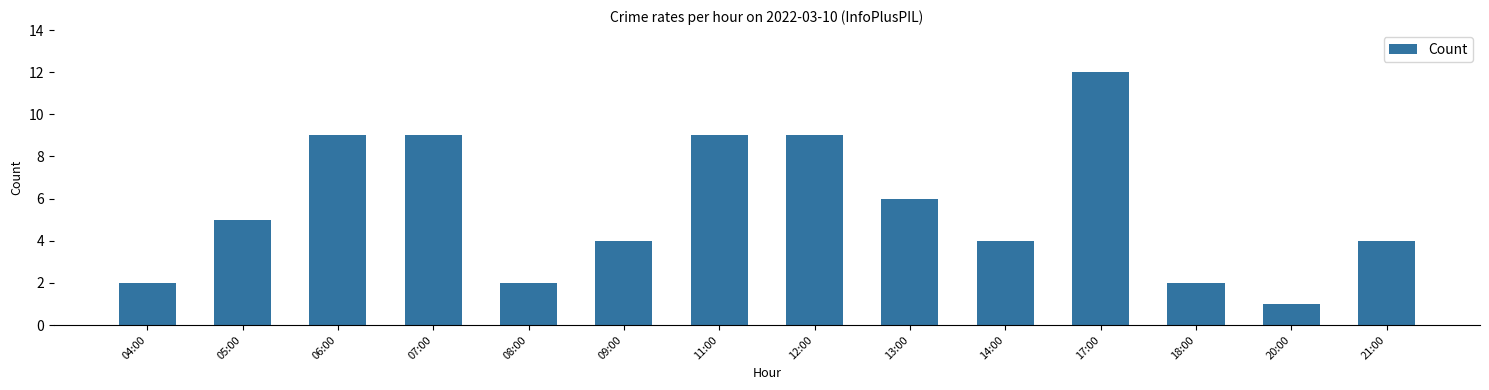

How many categories are shown in the chart?

14